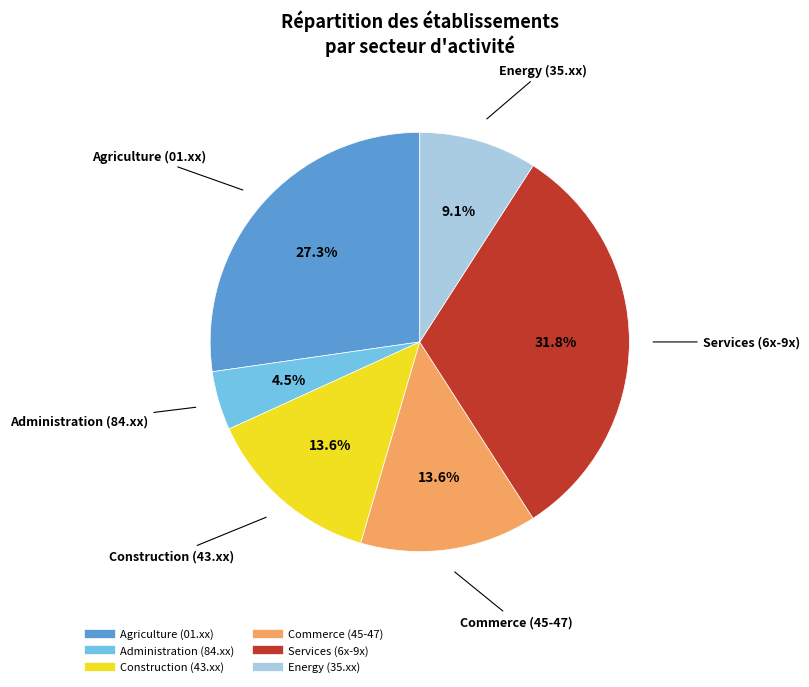

Does any single category account for the majority?

No